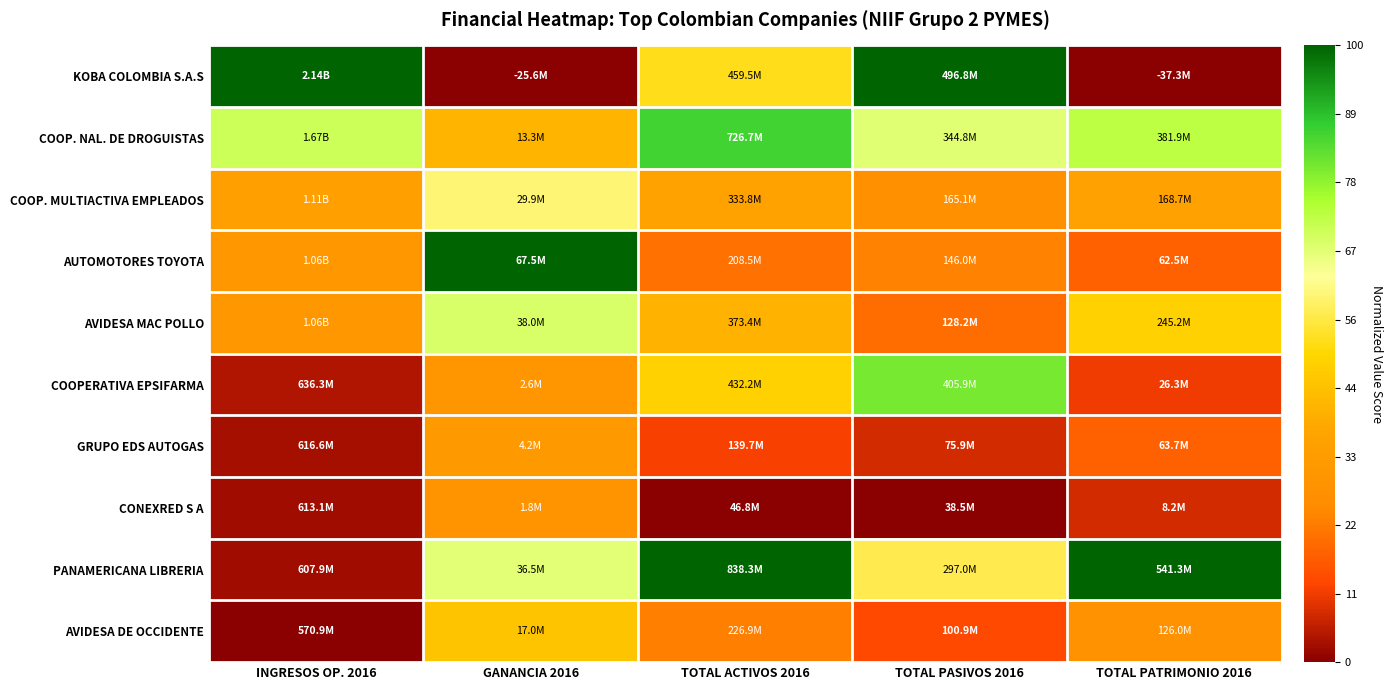

Reading left to right, extract all data points from this chart.

KOBA COLOMBIA S.A.S: INGRESOS OP. 2016=1.0	GANANCIA 2016=0.0	TOTAL ACTIVOS 2016=0.5	TOTAL PASIVOS 2016=1.0	TOTAL PATRIMONIO 2016=0.0
COOP. NAL. DE DROGUISTAS: INGRESOS OP. 2016=0.7	GANANCIA 2016=0.4	TOTAL ACTIVOS 2016=0.9	TOTAL PASIVOS 2016=0.7	TOTAL PATRIMONIO 2016=0.7
COOP. MULTIACTIVA EMPLEADOS: INGRESOS OP. 2016=0.3	GANANCIA 2016=0.6	TOTAL ACTIVOS 2016=0.4	TOTAL PASIVOS 2016=0.3	TOTAL PATRIMONIO 2016=0.4
AUTOMOTORES TOYOTA: INGRESOS OP. 2016=0.3	GANANCIA 2016=1.0	TOTAL ACTIVOS 2016=0.2	TOTAL PASIVOS 2016=0.2	TOTAL PATRIMONIO 2016=0.2
AVIDESA MAC POLLO: INGRESOS OP. 2016=0.3	GANANCIA 2016=0.7	TOTAL ACTIVOS 2016=0.4	TOTAL PASIVOS 2016=0.2	TOTAL PATRIMONIO 2016=0.5
COOPERATIVA EPSIFARMA: INGRESOS OP. 2016=0.0	GANANCIA 2016=0.3	TOTAL ACTIVOS 2016=0.5	TOTAL PASIVOS 2016=0.8	TOTAL PATRIMONIO 2016=0.1
GRUPO EDS AUTOGAS: INGRESOS OP. 2016=0.0	GANANCIA 2016=0.3	TOTAL ACTIVOS 2016=0.1	TOTAL PASIVOS 2016=0.1	TOTAL PATRIMONIO 2016=0.2
CONEXRED S A: INGRESOS OP. 2016=0.0	GANANCIA 2016=0.3	TOTAL ACTIVOS 2016=0.0	TOTAL PASIVOS 2016=0.0	TOTAL PATRIMONIO 2016=0.1
PANAMERICANA LIBRERIA: INGRESOS OP. 2016=0.0	GANANCIA 2016=0.7	TOTAL ACTIVOS 2016=1.0	TOTAL PASIVOS 2016=0.6	TOTAL PATRIMONIO 2016=1.0
AVIDESA DE OCCIDENTE: INGRESOS OP. 2016=0.0	GANANCIA 2016=0.5	TOTAL ACTIVOS 2016=0.2	TOTAL PASIVOS 2016=0.1	TOTAL PATRIMONIO 2016=0.3